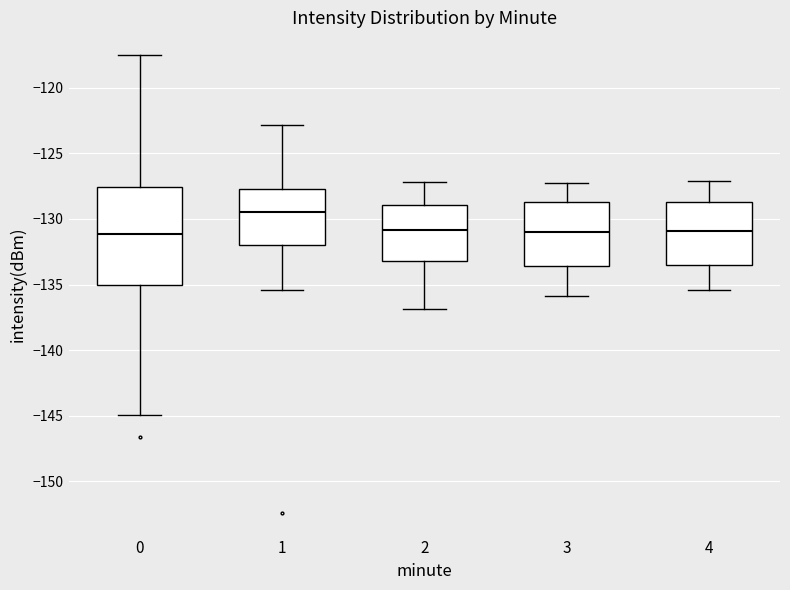

Comparing the boxes themselves (not the whiskers), which one is the tallest?

0